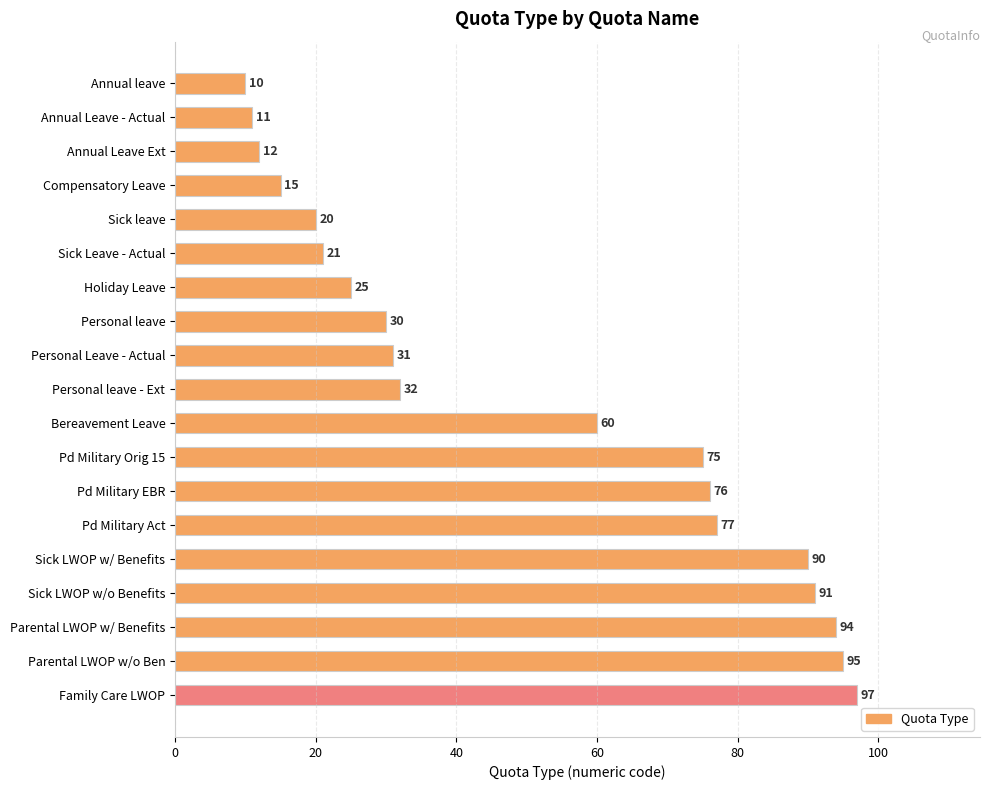

Rank the categories by value from lowest to highest.

Annual leave, Annual Leave - Actual, Annual Leave Ext, Compensatory Leave, Sick leave, Sick Leave - Actual, Holiday Leave, Personal leave, Personal Leave - Actual, Personal leave - Ext, Bereavement Leave, Pd Military Orig 15, Pd Military EBR, Pd Military Act, Sick LWOP w/ Benefits, Sick LWOP w/o Benefits, Parental LWOP w/ Benefits, Parental LWOP w/o Ben, Family Care LWOP